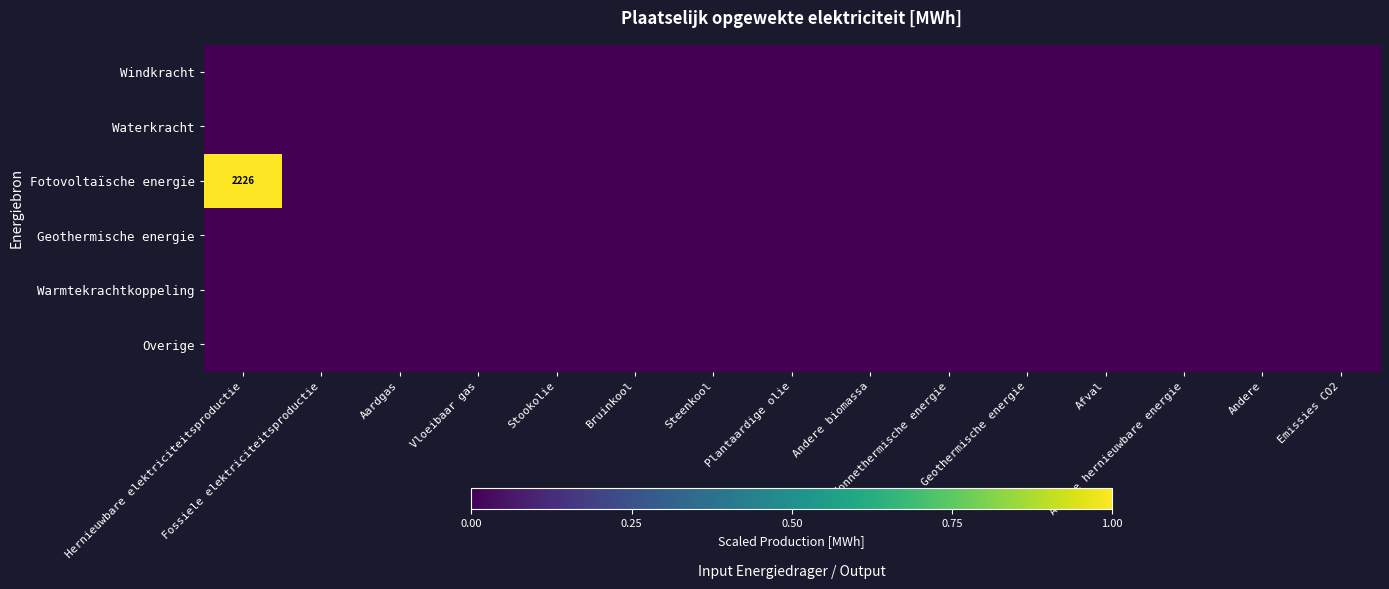

The Fotovoltaïsche energie series shows 0 at Aardgas. True or false?

False